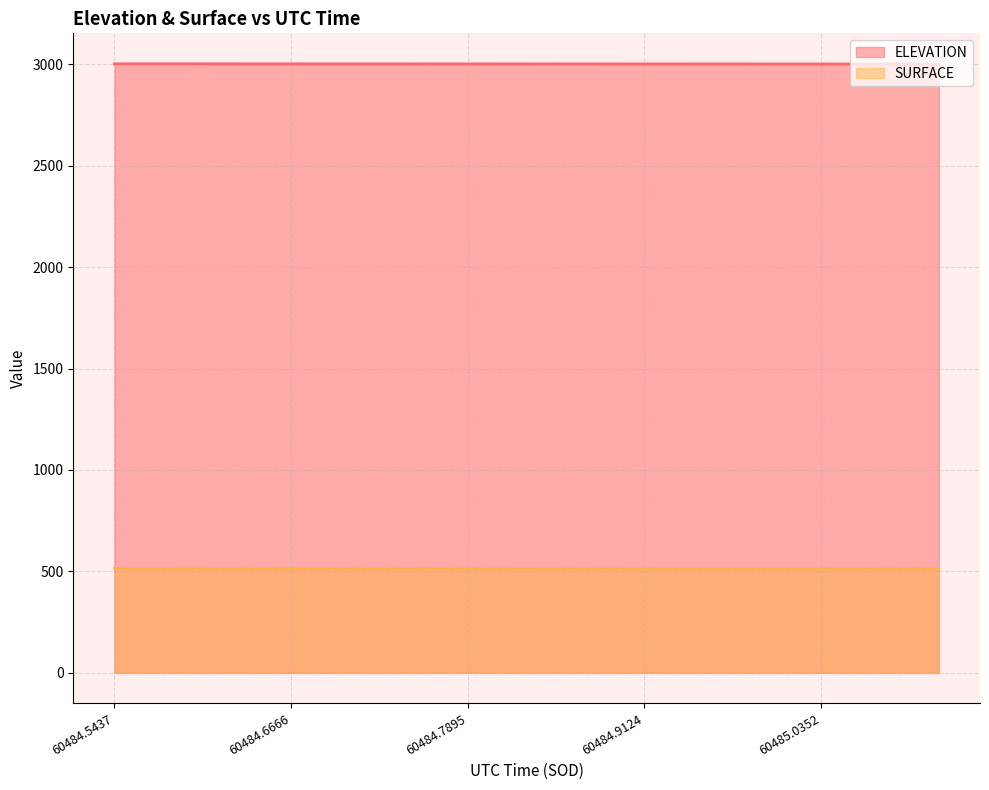

At how many categories does at least one series exceed 949?

15